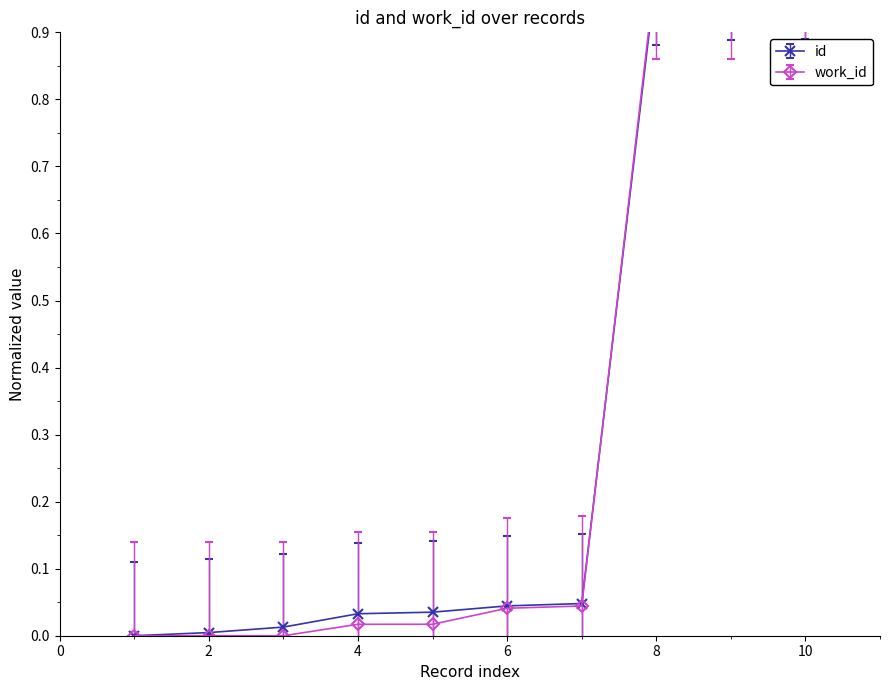

What is the difference between the maximum and minimum values in the work_id series?

1.0